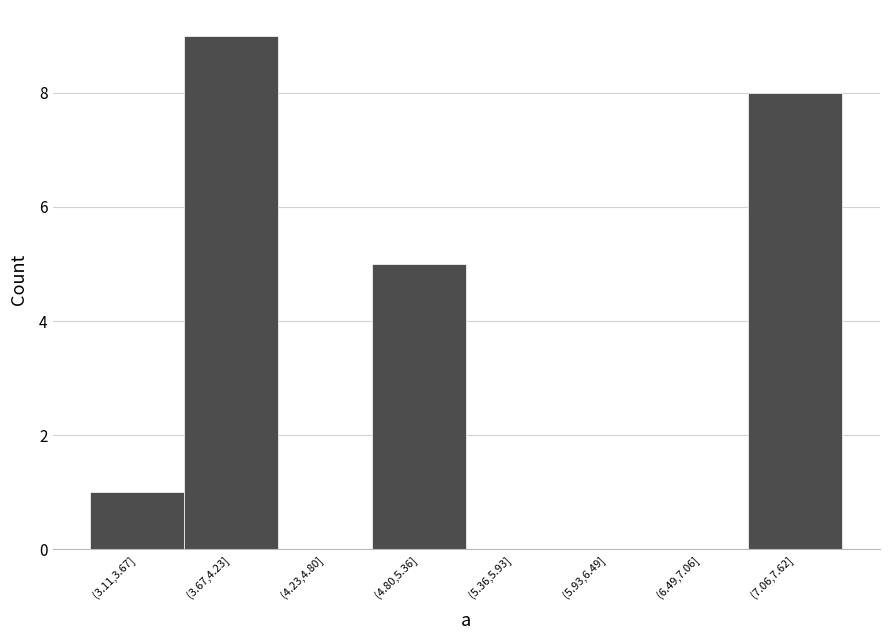

Reading left to right, list all the values displayed in this chart.

(3.11,3.67]=1	(3.67,4.23]=9	(4.23,4.80]=0	(4.80,5.36]=5	(5.36,5.93]=0	(5.93,6.49]=0	(6.49,7.06]=0	(7.06,7.62]=8